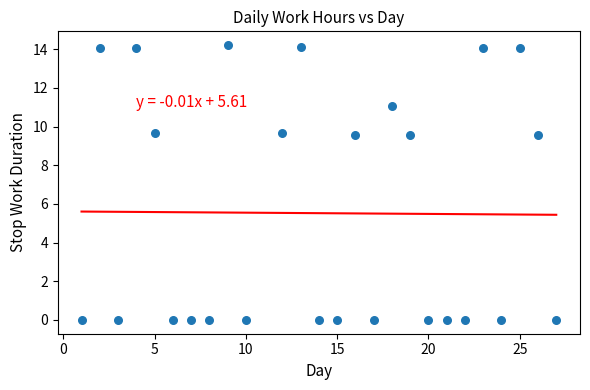

What is the range of Y values (max minus min)?

14.2